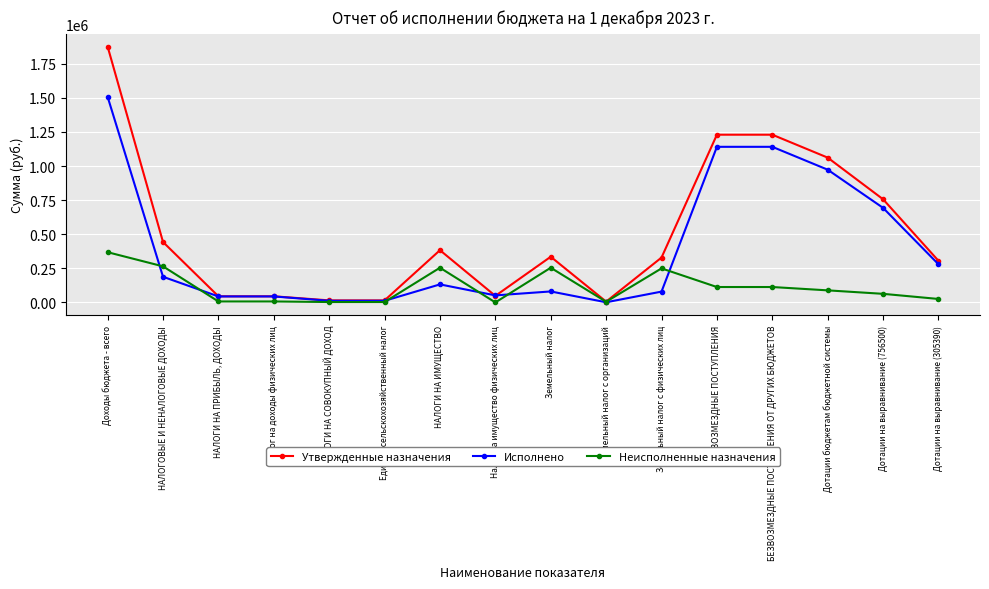

What is the highest value of the Неисполненные назначения series?

368314.5